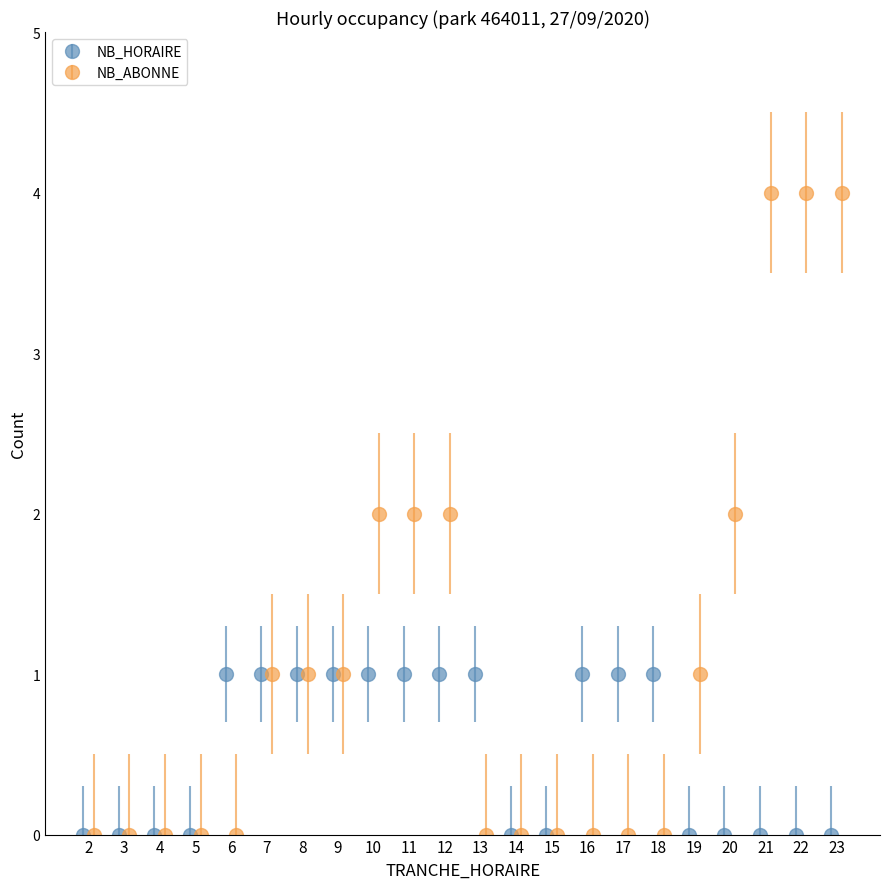

Count the number of data series in this chart.

2